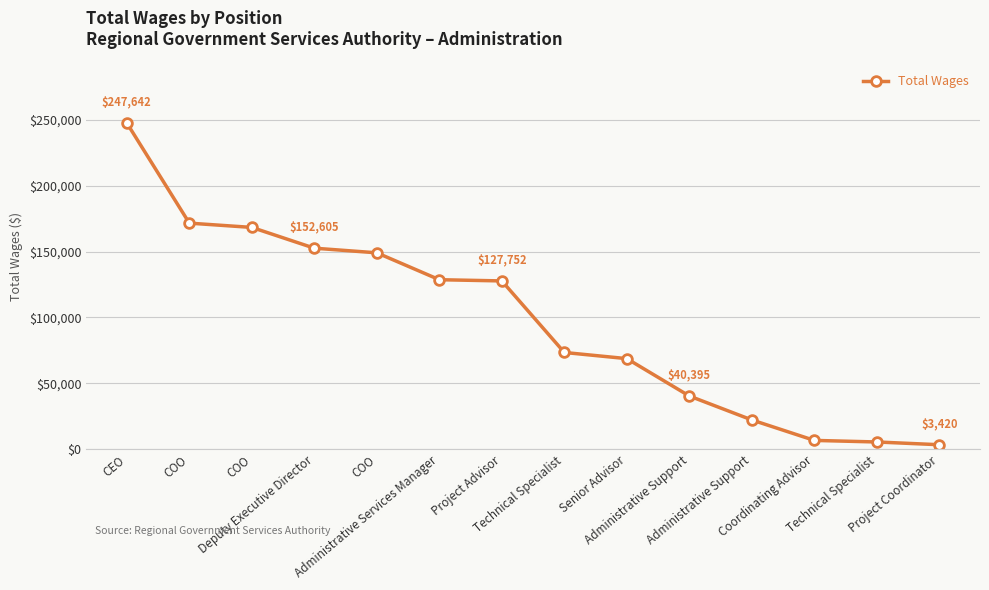

How many data points are less than 127752?

7